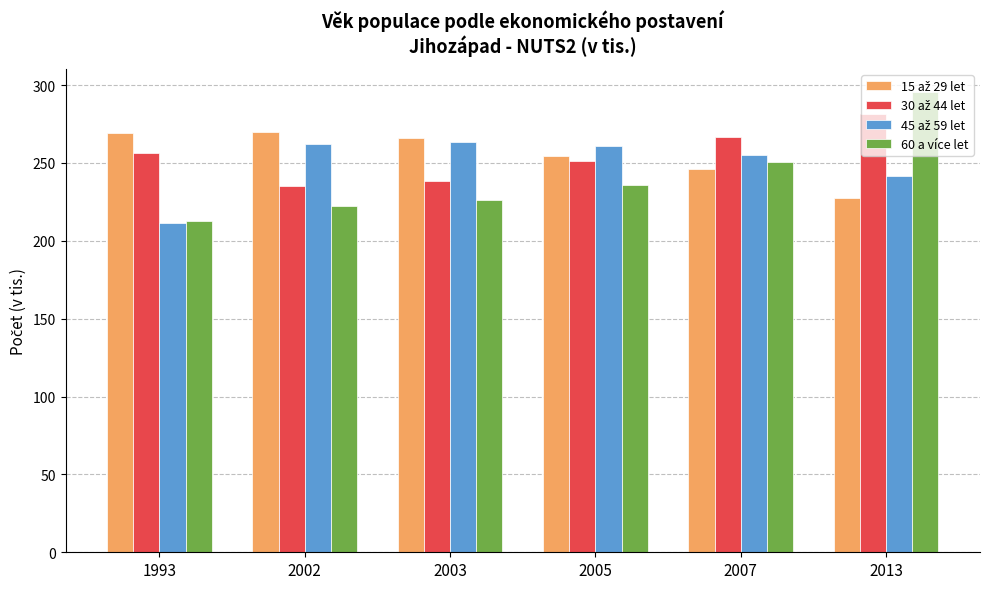

What is the spread (max minus min) of values at 2003?

39.6